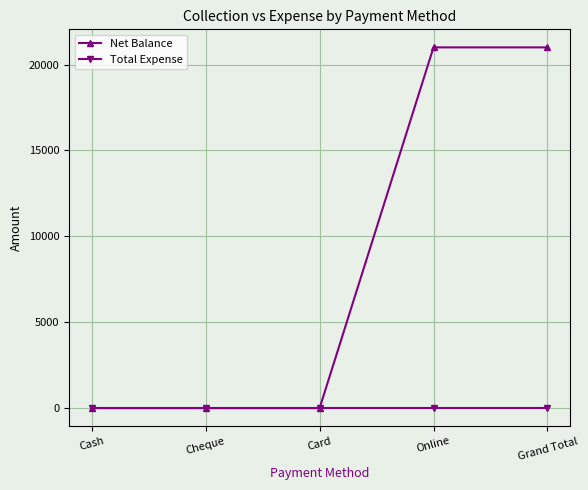

True or false: Net Balance has more than 2 points higher than both neighbors.

False